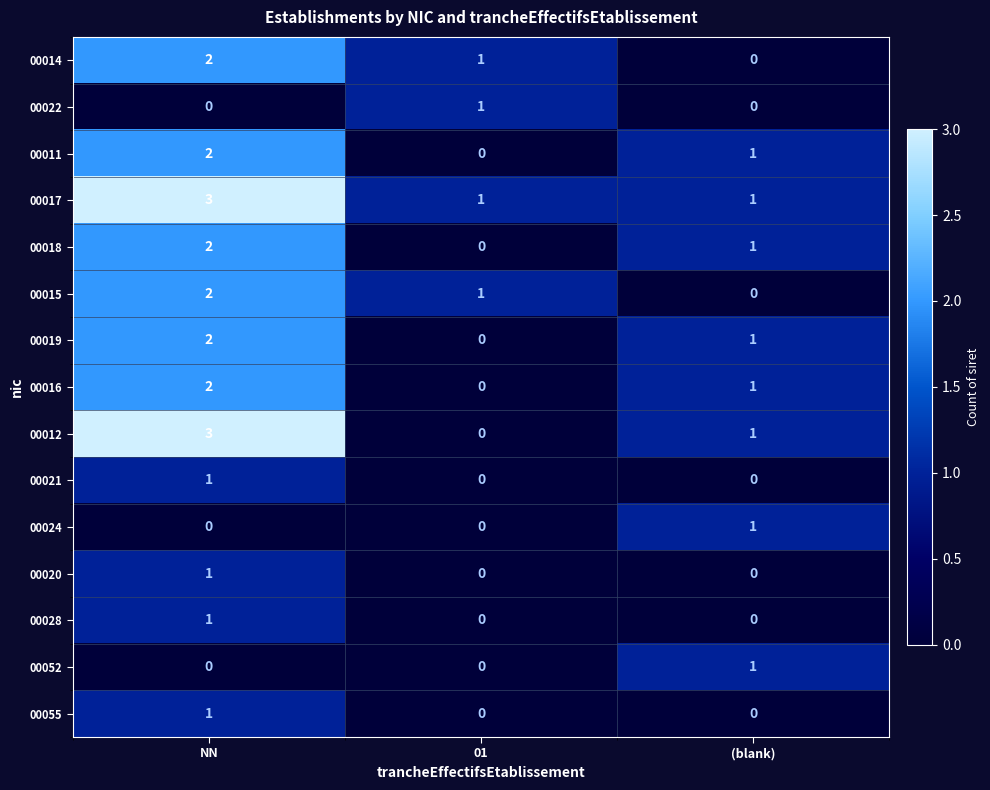

Which label corresponds to the largest value in the chart?

NN